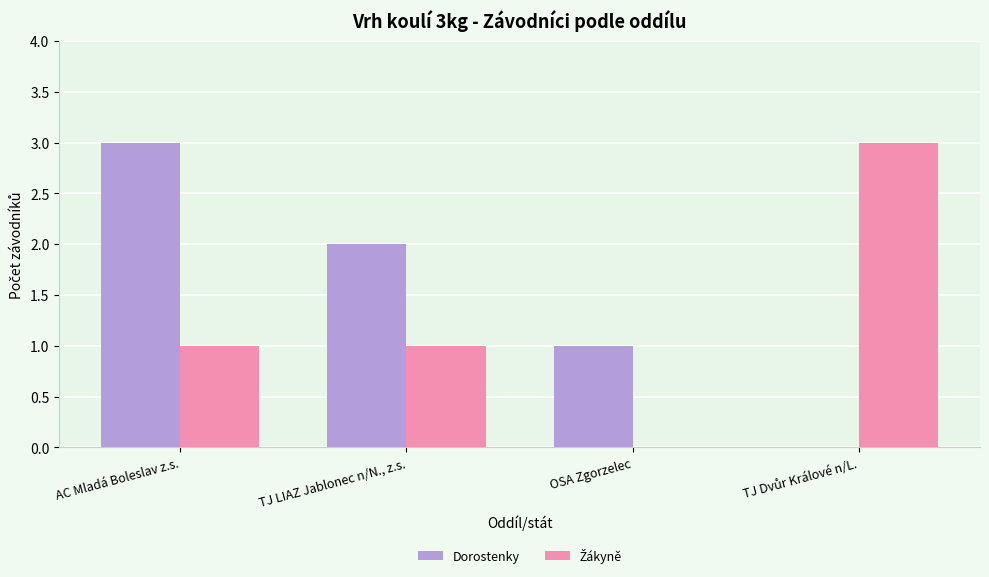

What value does the Dorostenky series have at AC Mladá Boleslav z.s.?

3